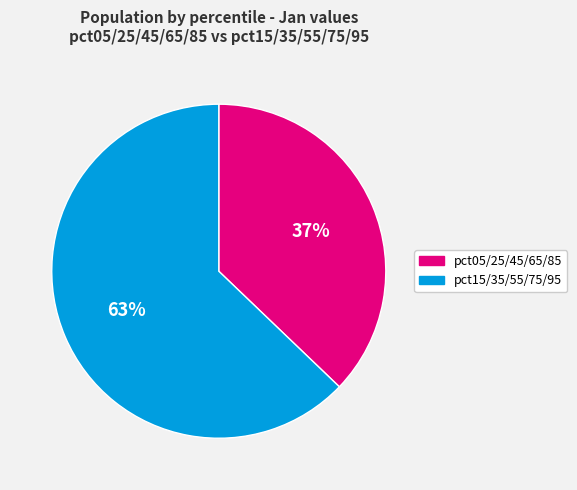

Is there a majority slice in this chart?

Yes